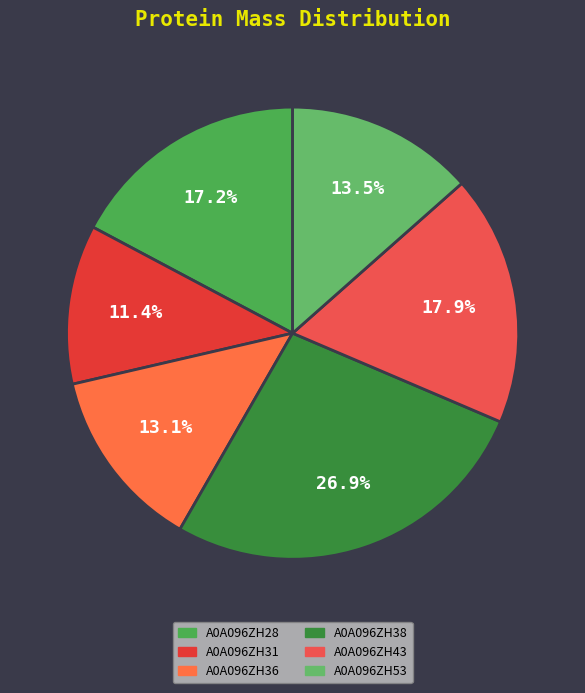

Does any single category account for the majority?

No